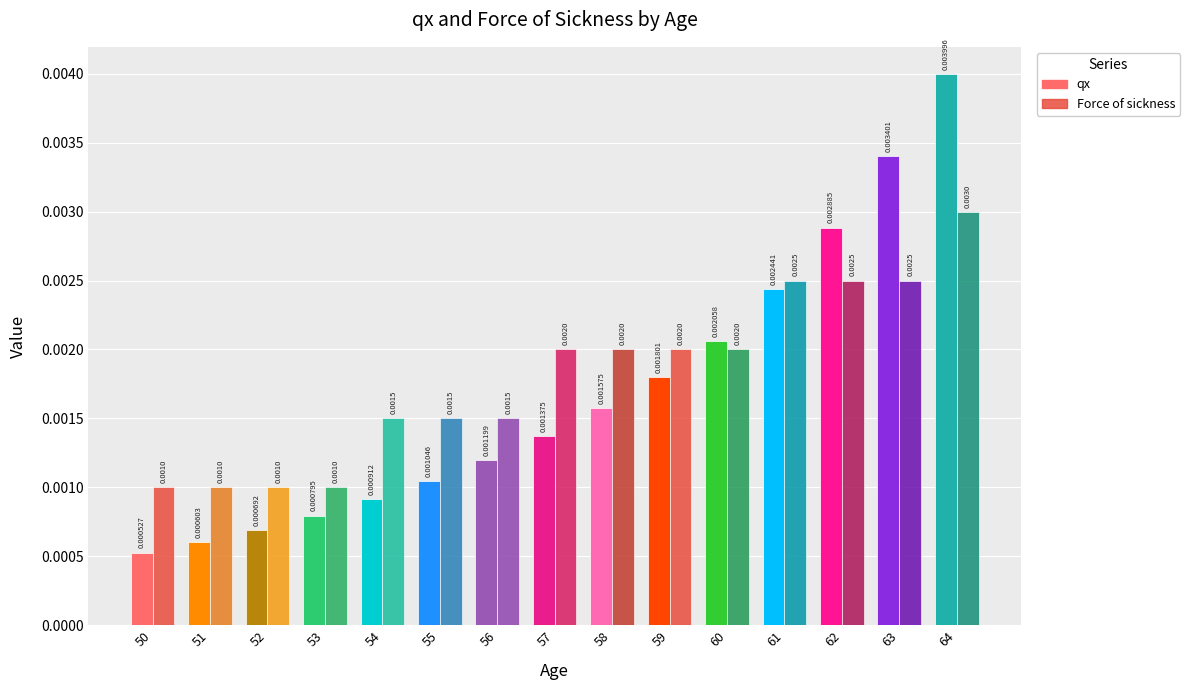

Which series has the largest total across all categories?

Force of sickness